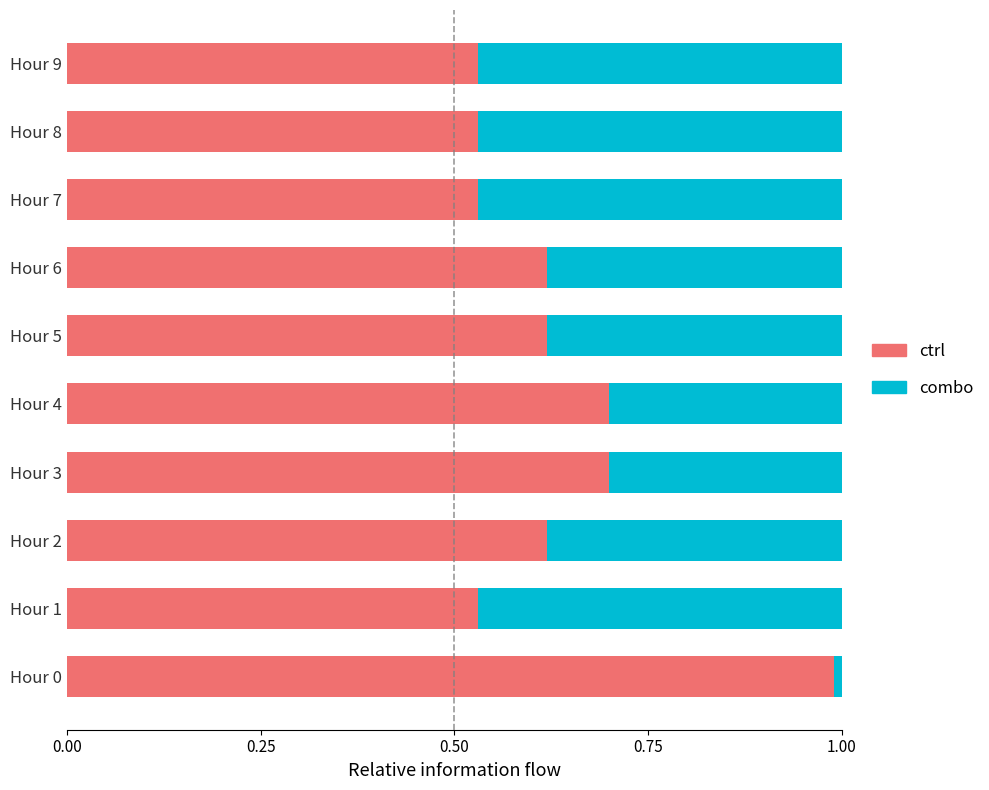

True or false: ctrl has a value of 0.3 at Hour 6.

False